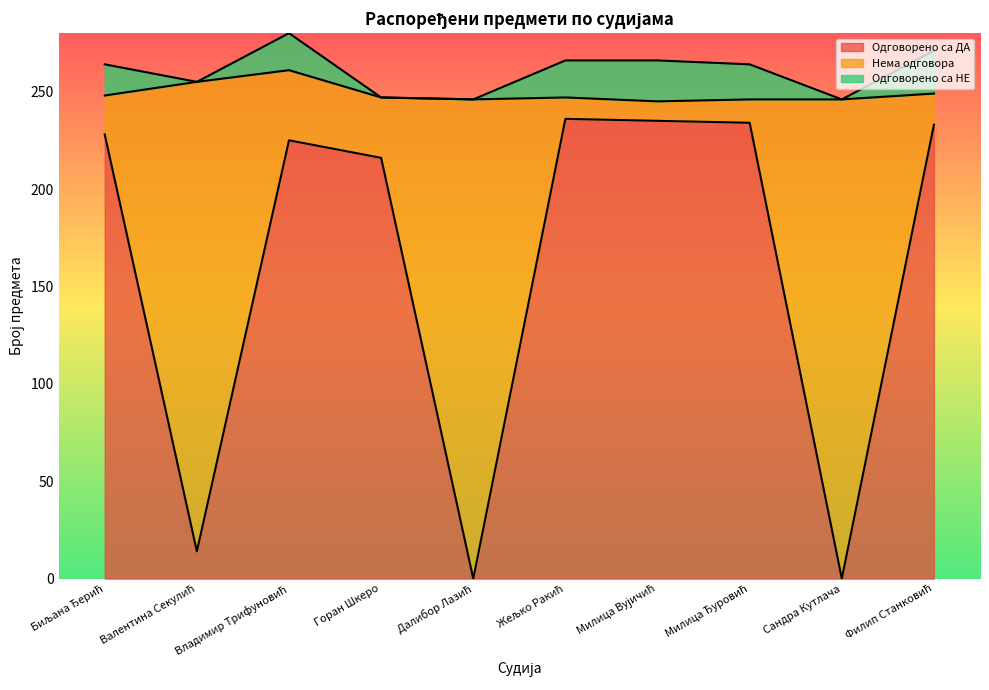

Does the chart have visible grid lines?

No